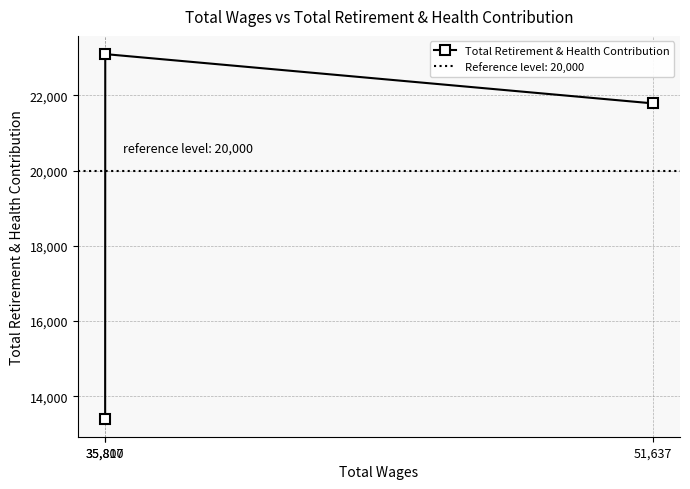

Where does the data first go above 21783?

35,810